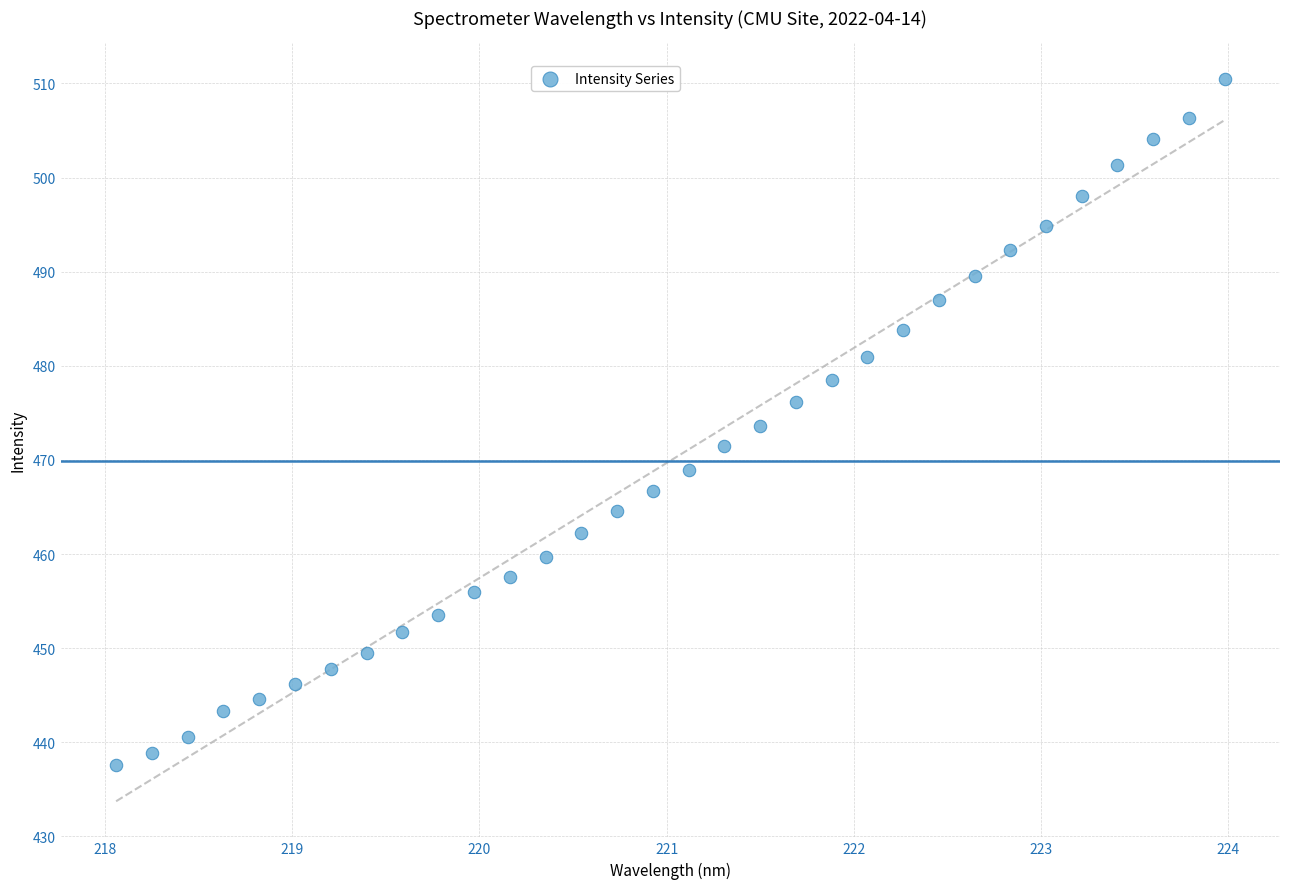

What is the range of X values (max minus min)?

5.9